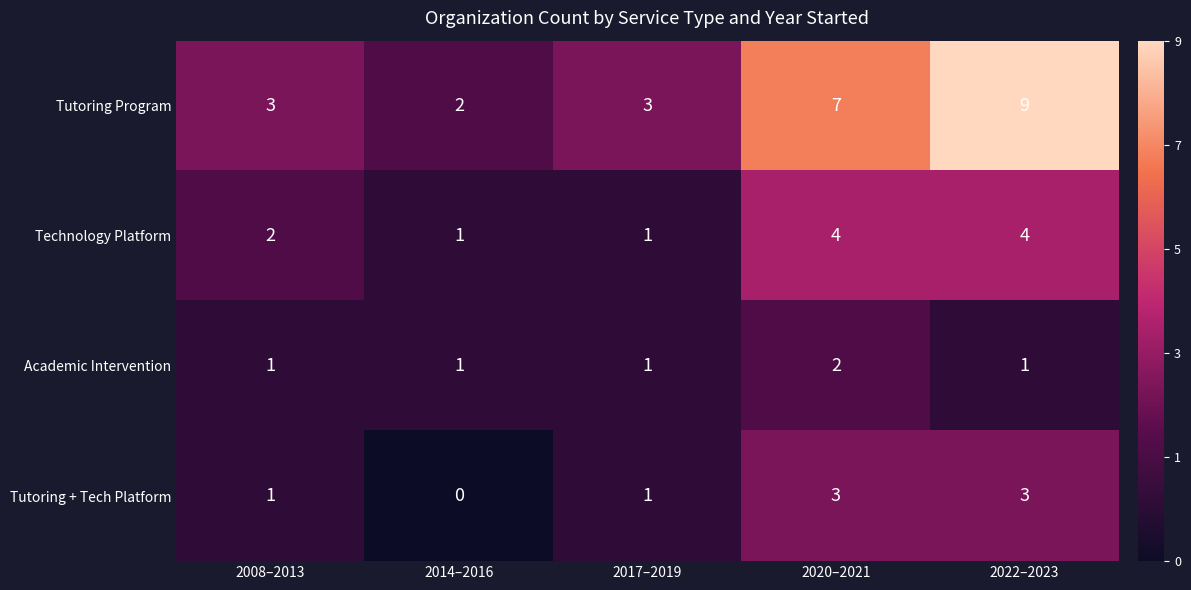

Where is Technology Platform nearest to the value 2?

2008–2013